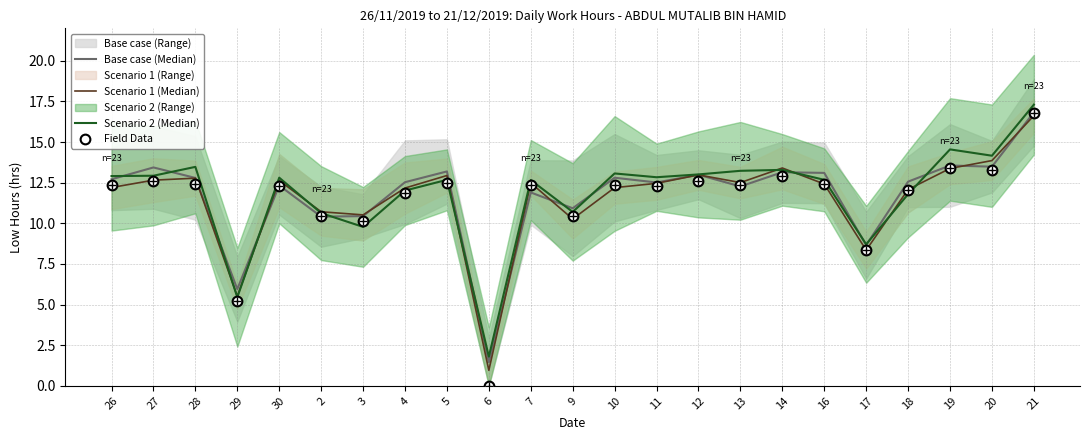

Reading right to left, transcribe all the data shown in this chart.

Base case (Median): 21=16.8	20=13.5	19=13.6	18=12.6	17=8.7	16=13.1	14=13.1	13=12.3	12=13.0	11=12.5	10=12.8	9=10.9	7=11.9	6=1.5	5=13.2	4=12.5	3=10.4	2=10.4	30=12.3	29=5.9	28=12.8	27=13.4	26=12.7
Scenario 1 (Median): 21=16.6	20=13.9	19=13.4	18=12.1	17=8.3	16=12.4	14=13.4	13=12.5	12=13.0	11=12.5	10=12.2	9=10.3	7=12.5	6=1.0	5=12.9	4=12.2	3=10.5	2=10.7	30=12.6	29=5.5	28=12.8	27=12.7	26=12.2
Scenario 2 (Median): 21=17.3	20=14.2	19=14.5	18=11.8	17=8.7	16=12.7	14=13.3	13=13.2	12=13.0	11=12.8	10=13.1	9=10.7	7=12.7	6=1.8	5=12.7	4=12.0	3=9.8	2=10.6	30=12.8	29=5.4	28=13.5	27=12.9	26=12.9
Field Data: 21=16.8	20=13.3	19=13.4	18=12.1	17=8.3	16=12.4	14=12.9	13=12.3	12=12.6	11=12.3	10=12.3	9=10.4	7=12.3	6=0.0	5=12.5	4=11.9	3=10.2	2=10.4	30=12.3	29=5.2	28=12.4	27=12.6	26=12.4